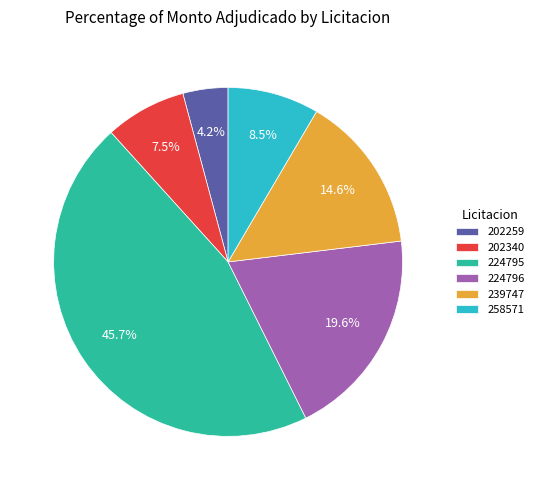

How much of the chart is everything except 202259?

95.8%